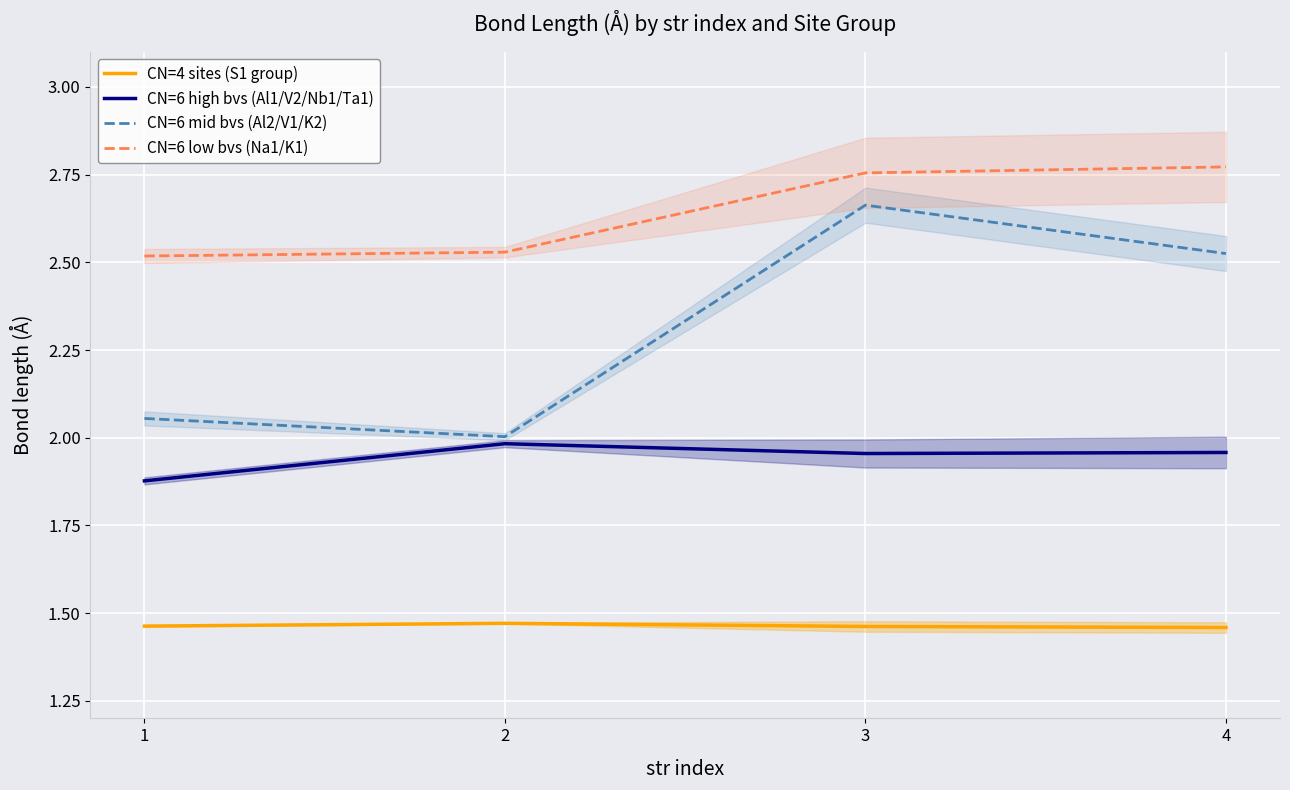

List the series in order of their overall mean, highest first.

CN=6 low bvs (Na1/K1), CN=6 mid bvs (Al2/V1/K2), CN=6 high bvs (Al1/V2/Nb1/Ta1), CN=4 sites (S1 group)